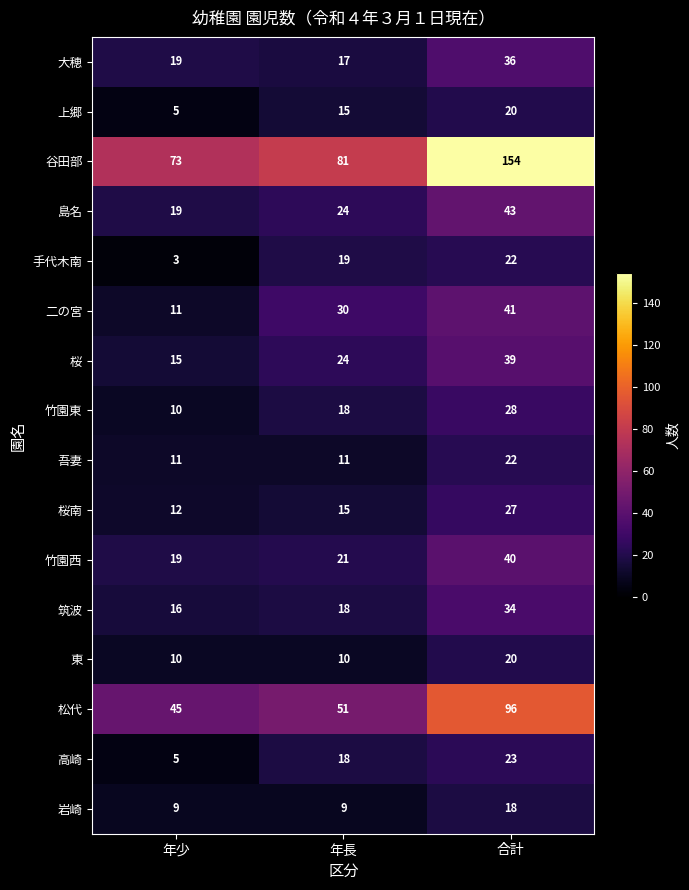

Between 年少 and 年長, which series saw the biggest shift?

二の宮